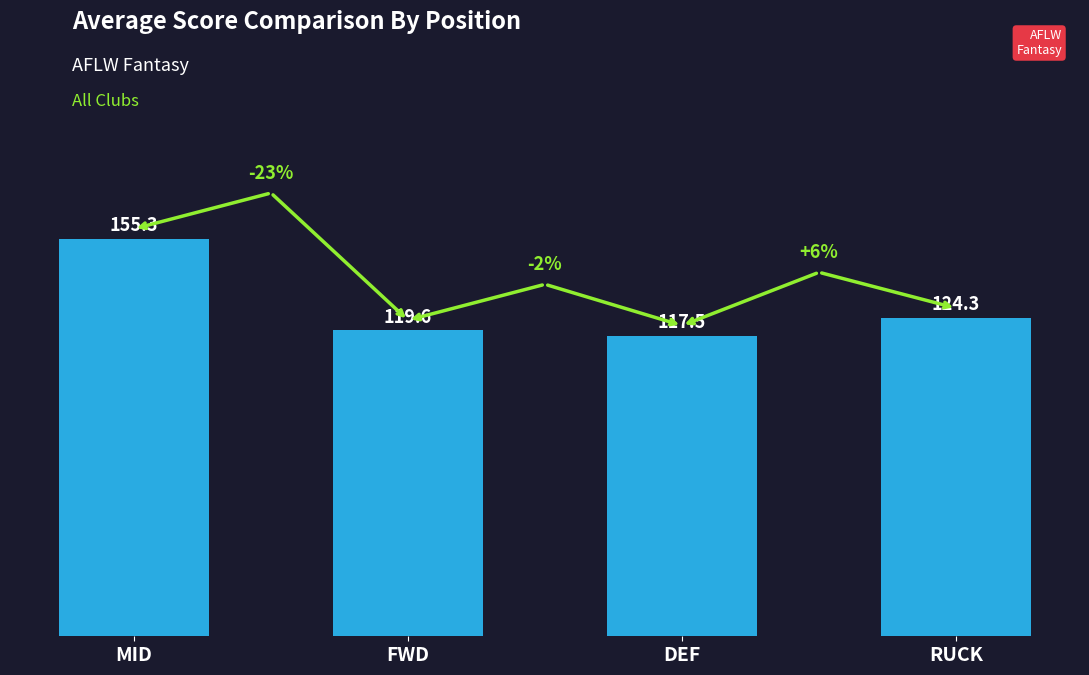

List the labels in order of value, smallest first.

DEF, FWD, RUCK, MID